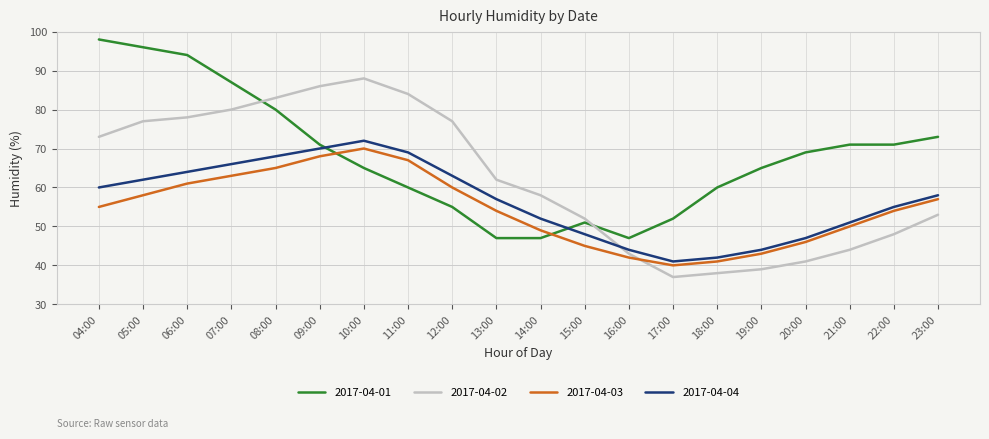

Which series has the largest total across all categories?

2017-04-01